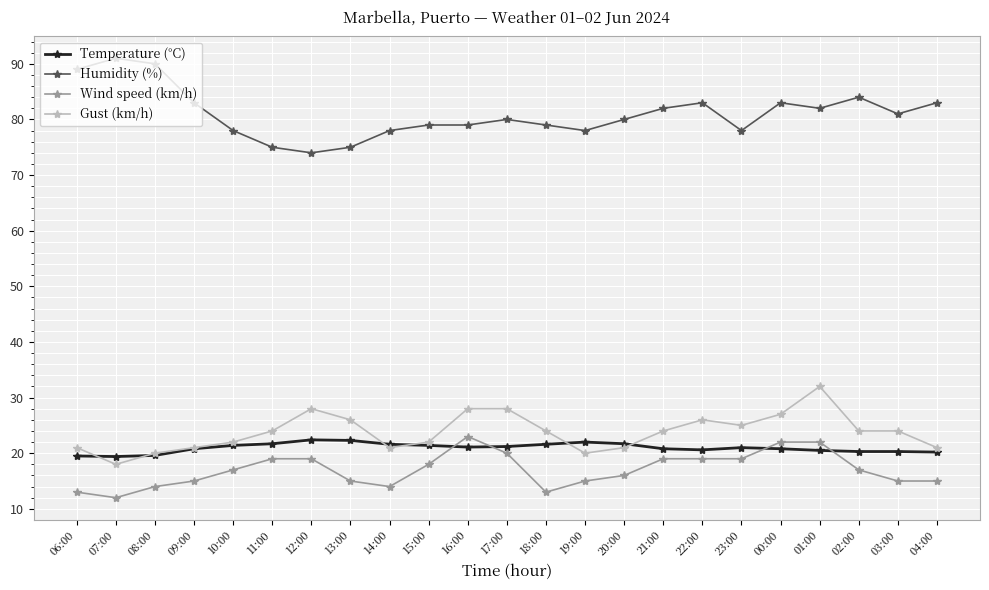

Which series has the largest total across all categories?

Humidity (%)